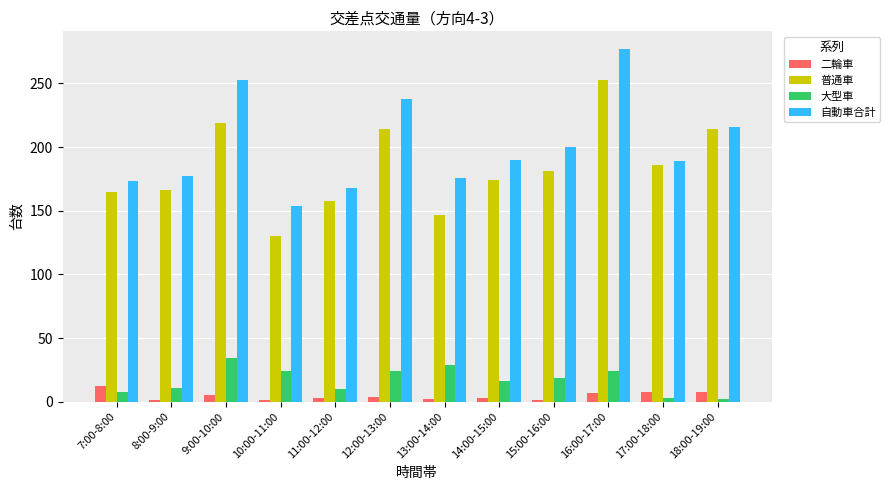

Which category has the highest value in the 自動車合計 series?

16:00-17:00